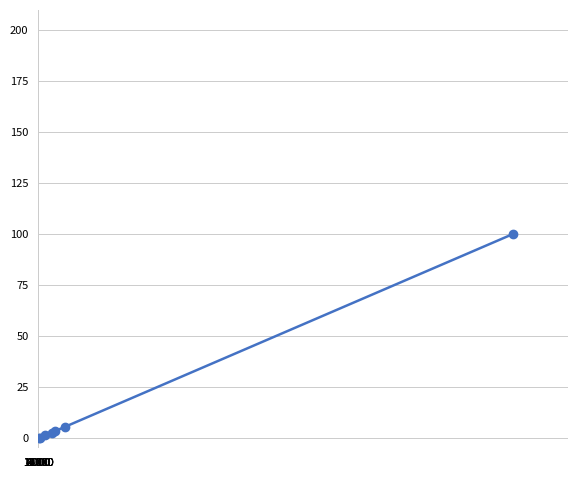

What is the difference between the maximum and second lowest values?

99.8